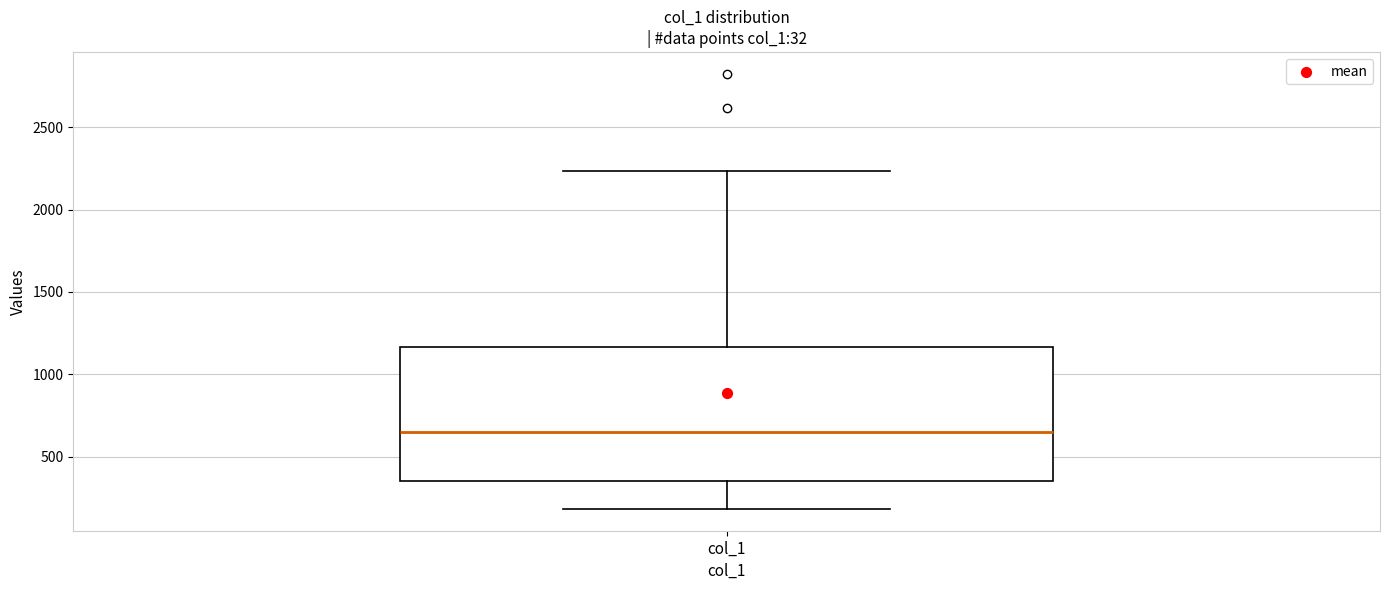

Transcribe this box plot: give where the median line is, the range the box spans, and where the two whiskers end, as read against the y-axis. The values are not printed on the chart, so give them approximately, as read against the axis.

median 650, box 350 to 1150, whiskers 200 to 2250